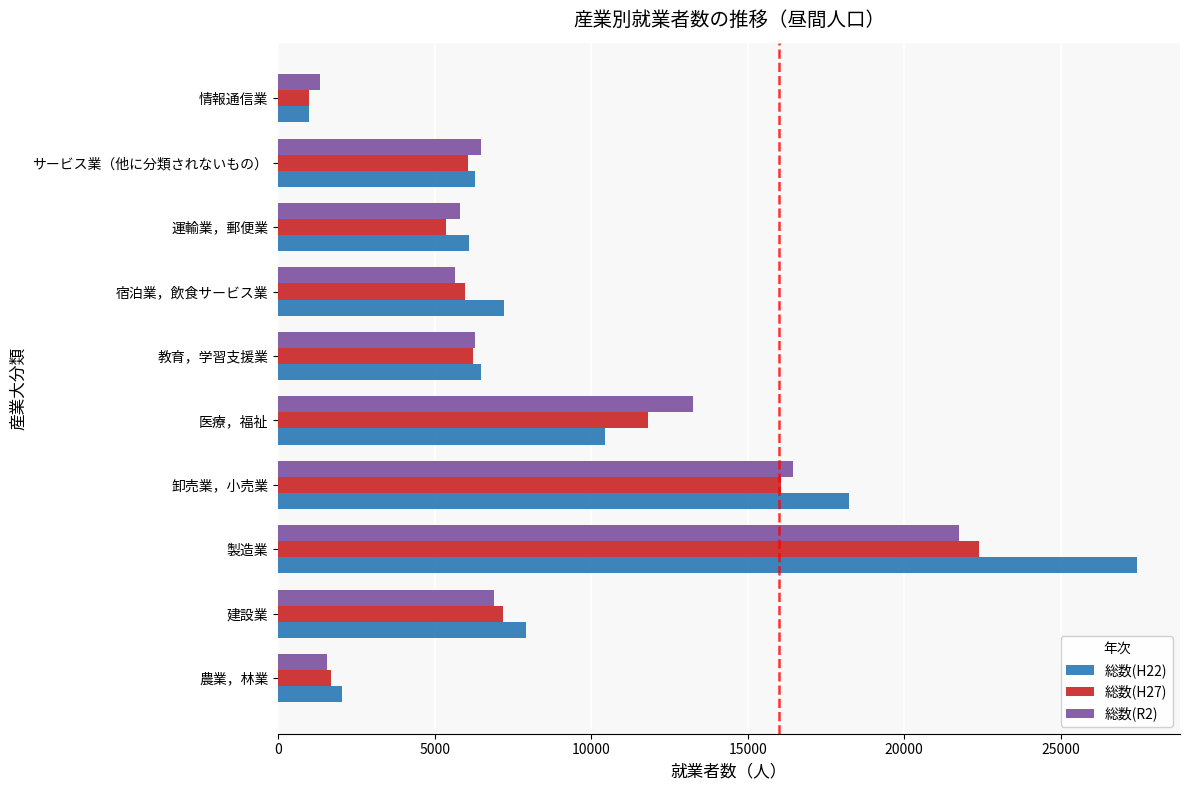

What is the total value across all series at 建設業?

22020